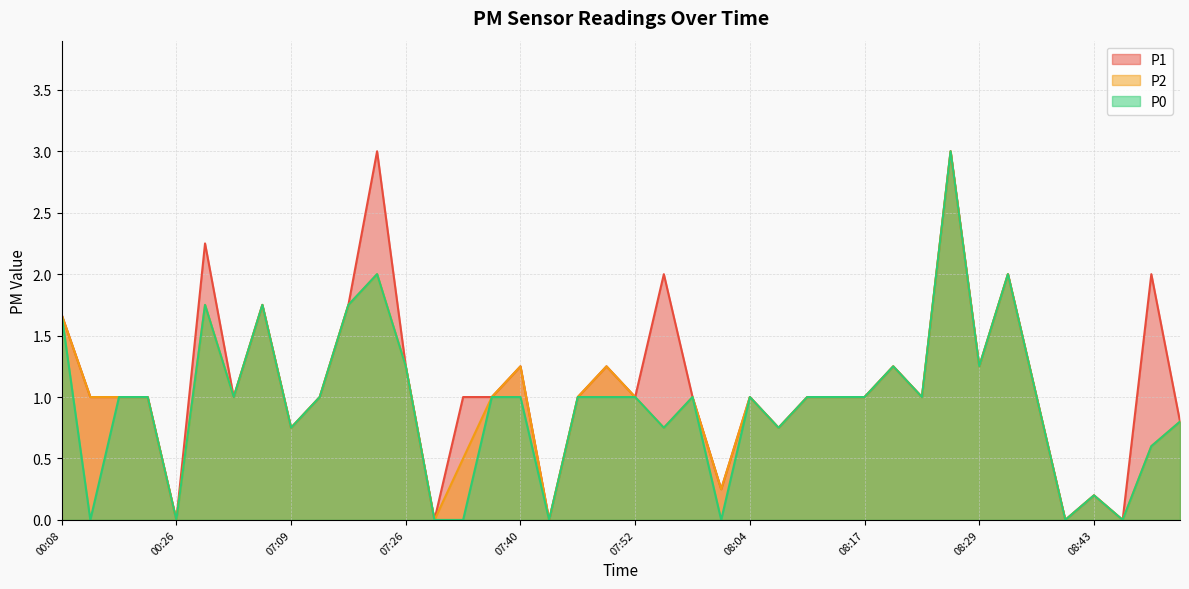

True or false: P2 has a value of 1.3 at 07:09.

False